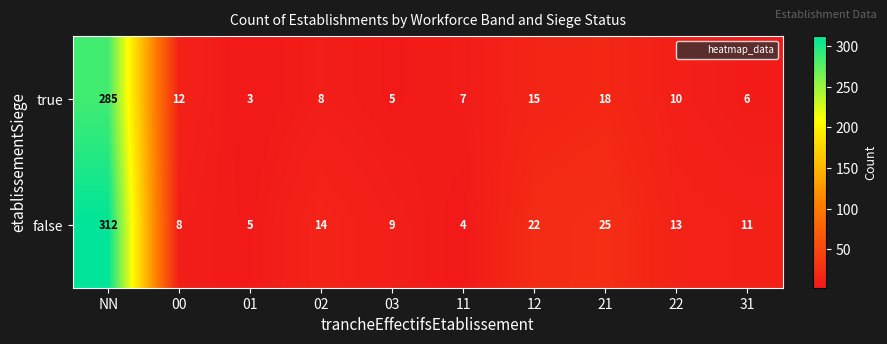

Which series has the widest spread of values?

false